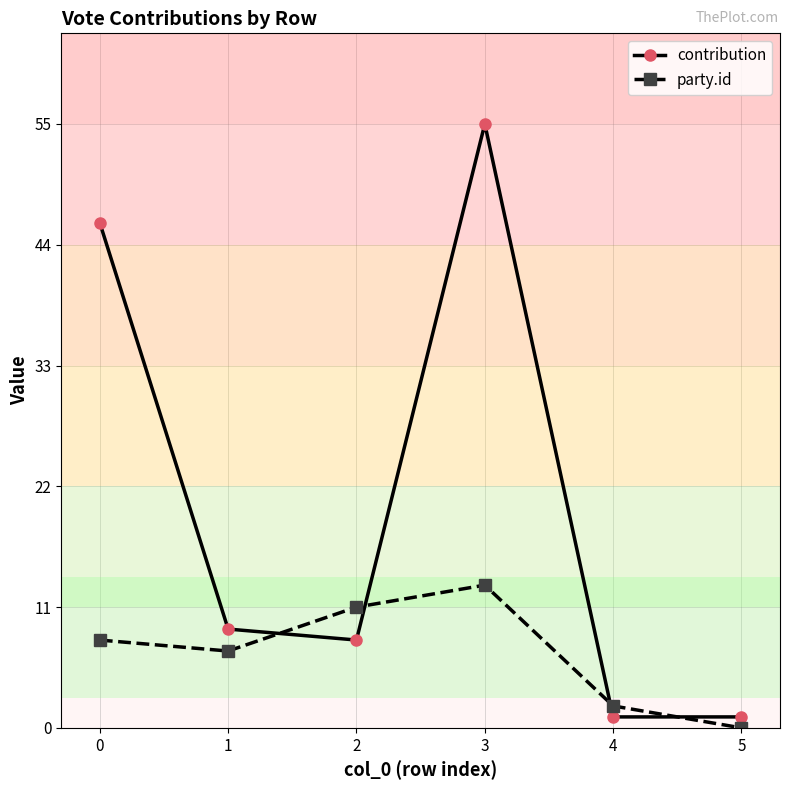

How many times do party.id and contribution cross each other?

4